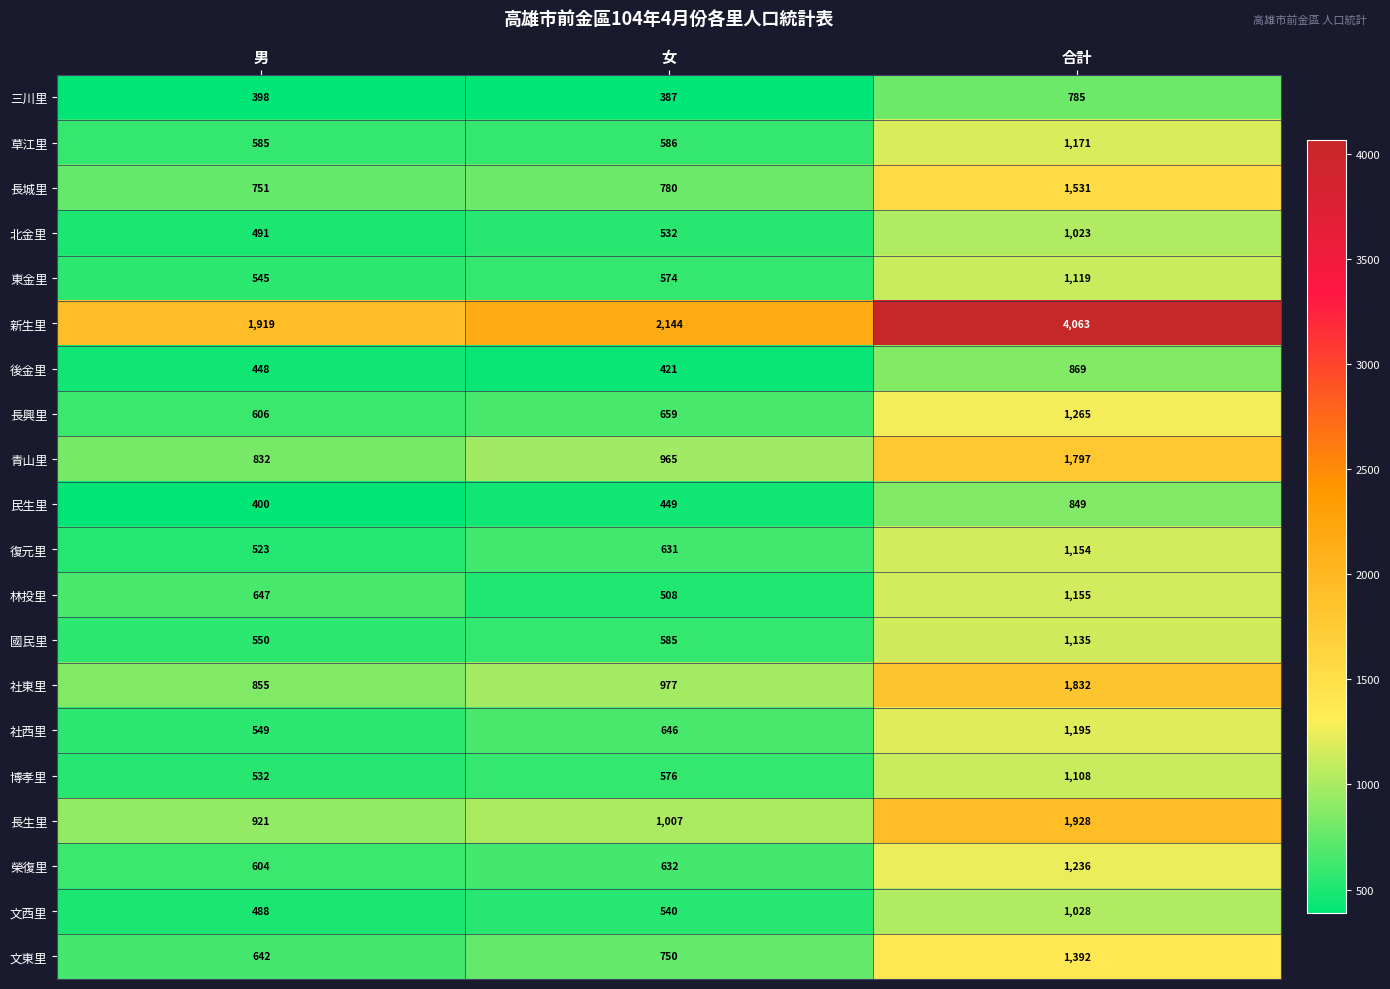

Which series changed the most between 男 and 女?

新生里